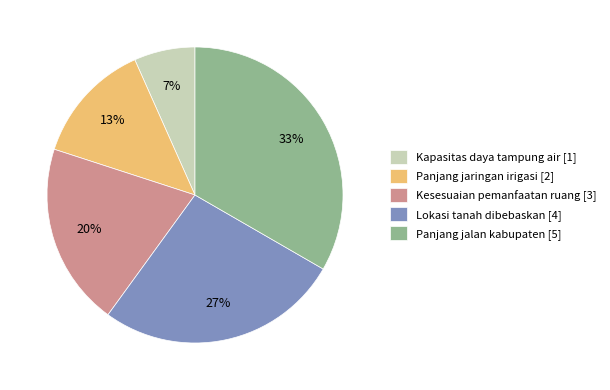

Combined, do Panjang jaringan irigasi [2] and Kapasitas daya tampung air [1] account for over 50%?

No